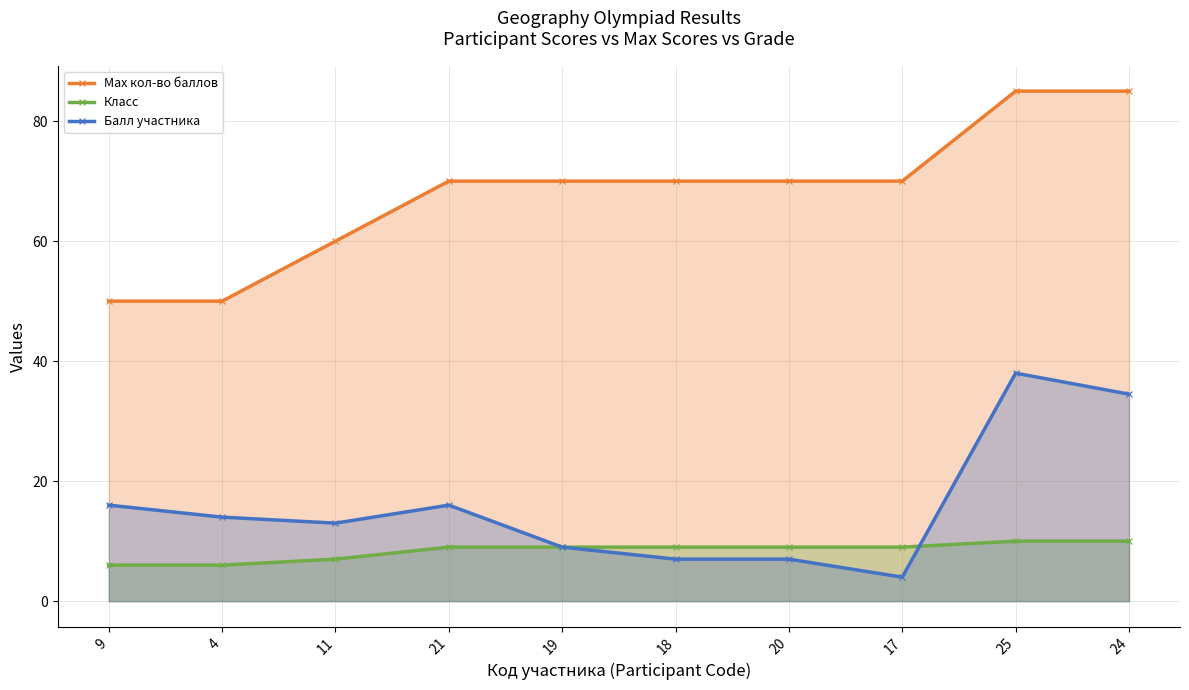

What is the label of the 10th point from the right?

9